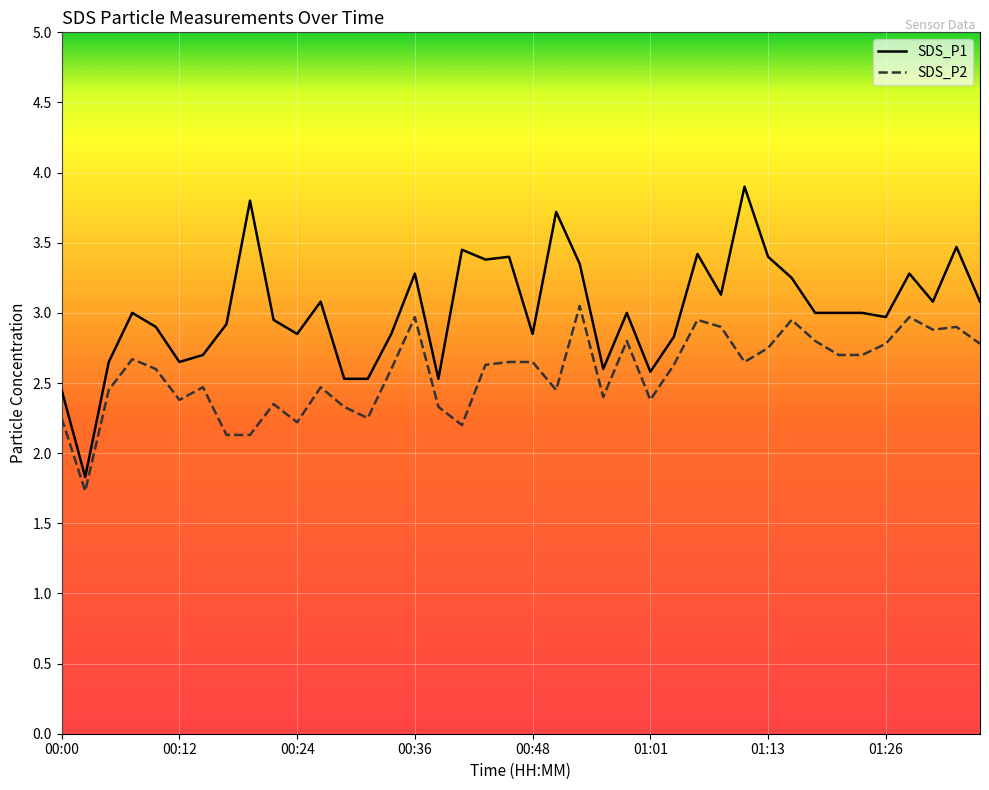

List the series in order of their overall mean, highest first.

SDS_P1, SDS_P2